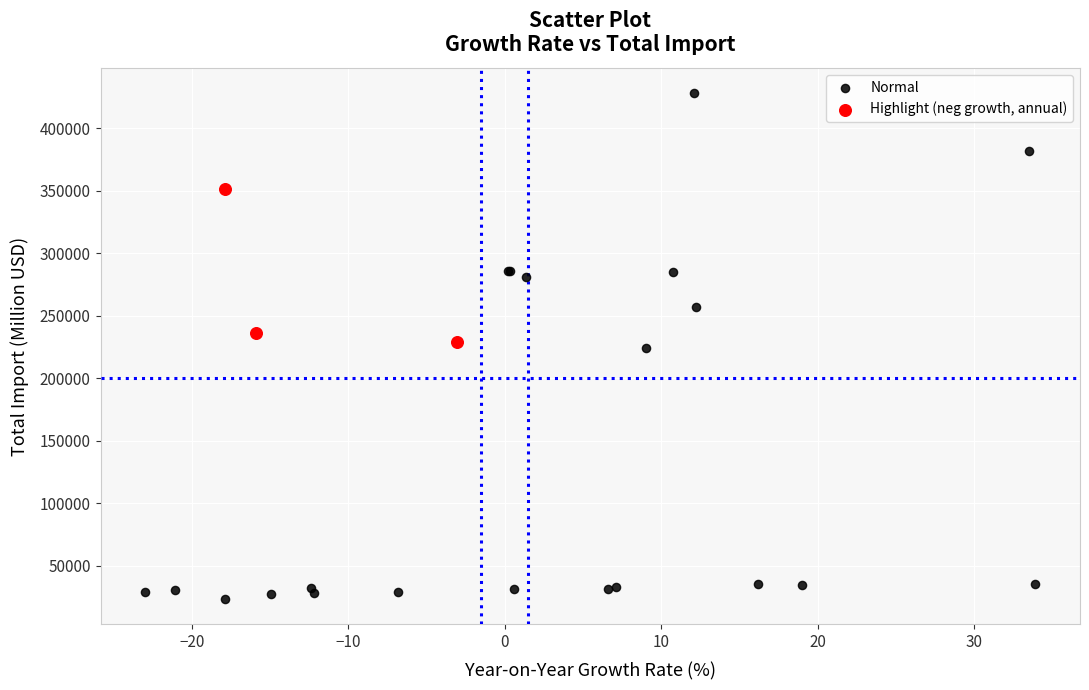

Which series has the largest Y range (max minus min)?

Normal